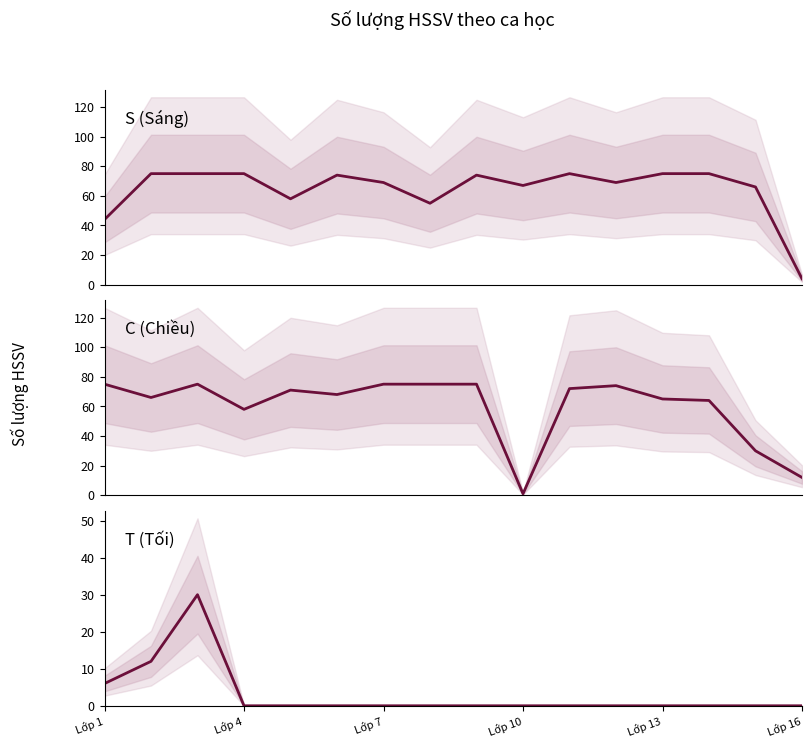

What is the lowest value of the C (Chiều) series?

1